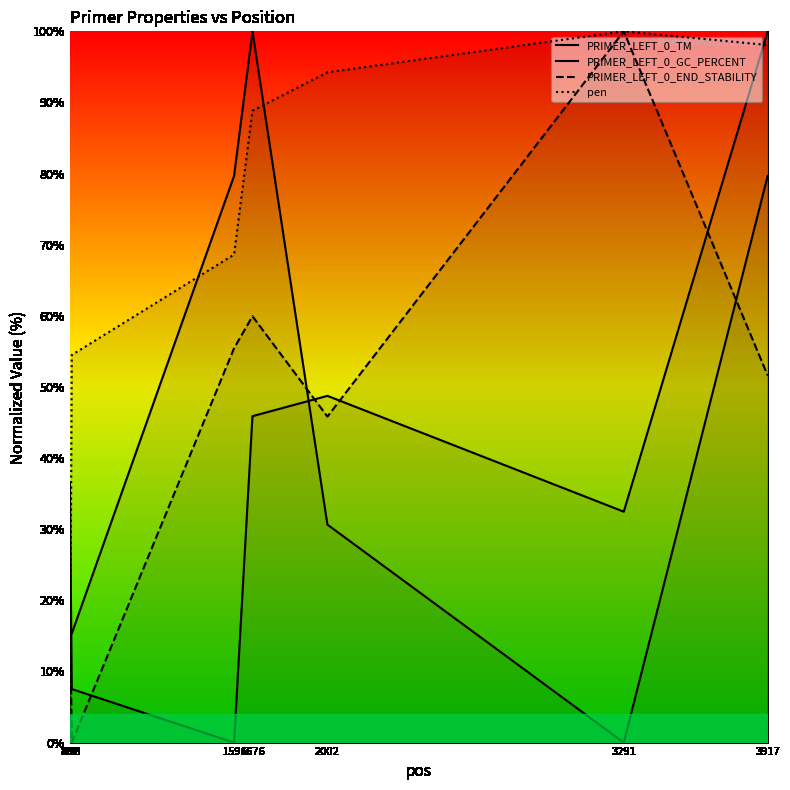

Where is the first local maximum for PRIMER_LEFT_0_GC_PERCENT?

1676